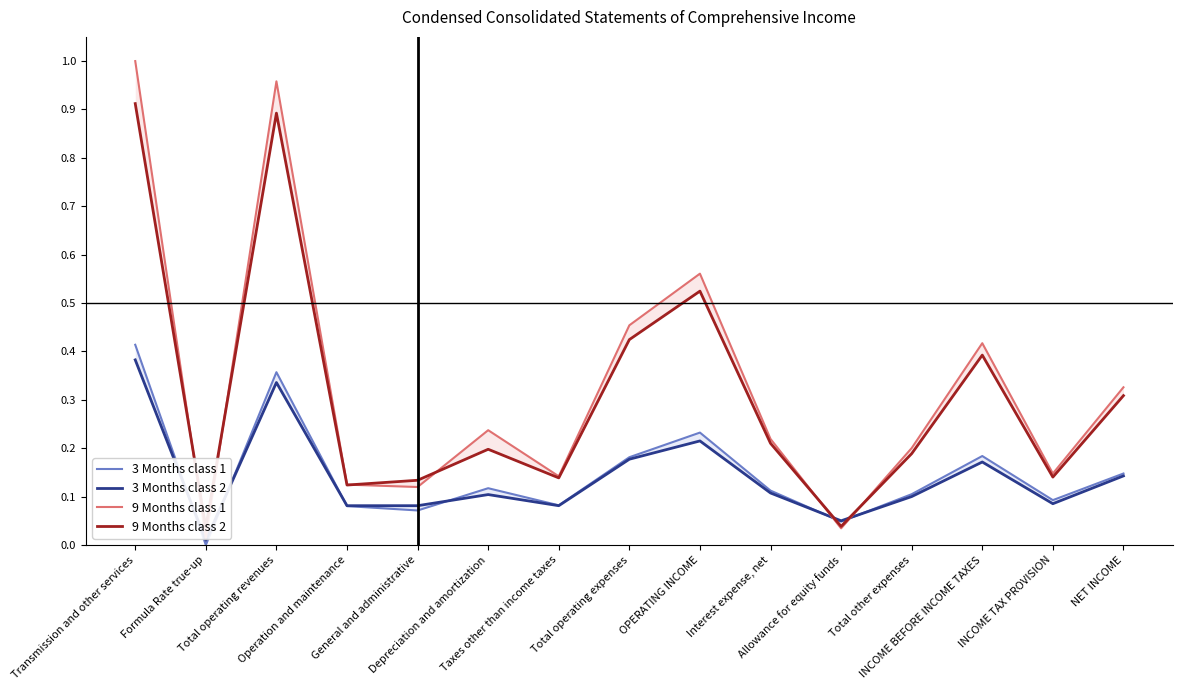

Reading left to right, transcribe all the data shown in this chart.

3 Months class 1: 0.4	0.0	0.4	0.1	0.1	0.1	0.1	0.2	0.2	0.1	0.0	0.1	0.2	0.1	0.1
3 Months class 2: 0.4	0.0	0.3	0.1	0.1	0.1	0.1	0.2	0.2	0.1	0.1	0.1	0.2	0.1	0.1
9 Months class 1: 1.0	0.0	1.0	0.1	0.1	0.2	0.1	0.5	0.6	0.2	0.0	0.2	0.4	0.1	0.3
9 Months class 2: 0.9	0.0	0.9	0.1	0.1	0.2	0.1	0.4	0.5	0.2	0.0	0.2	0.4	0.1	0.3